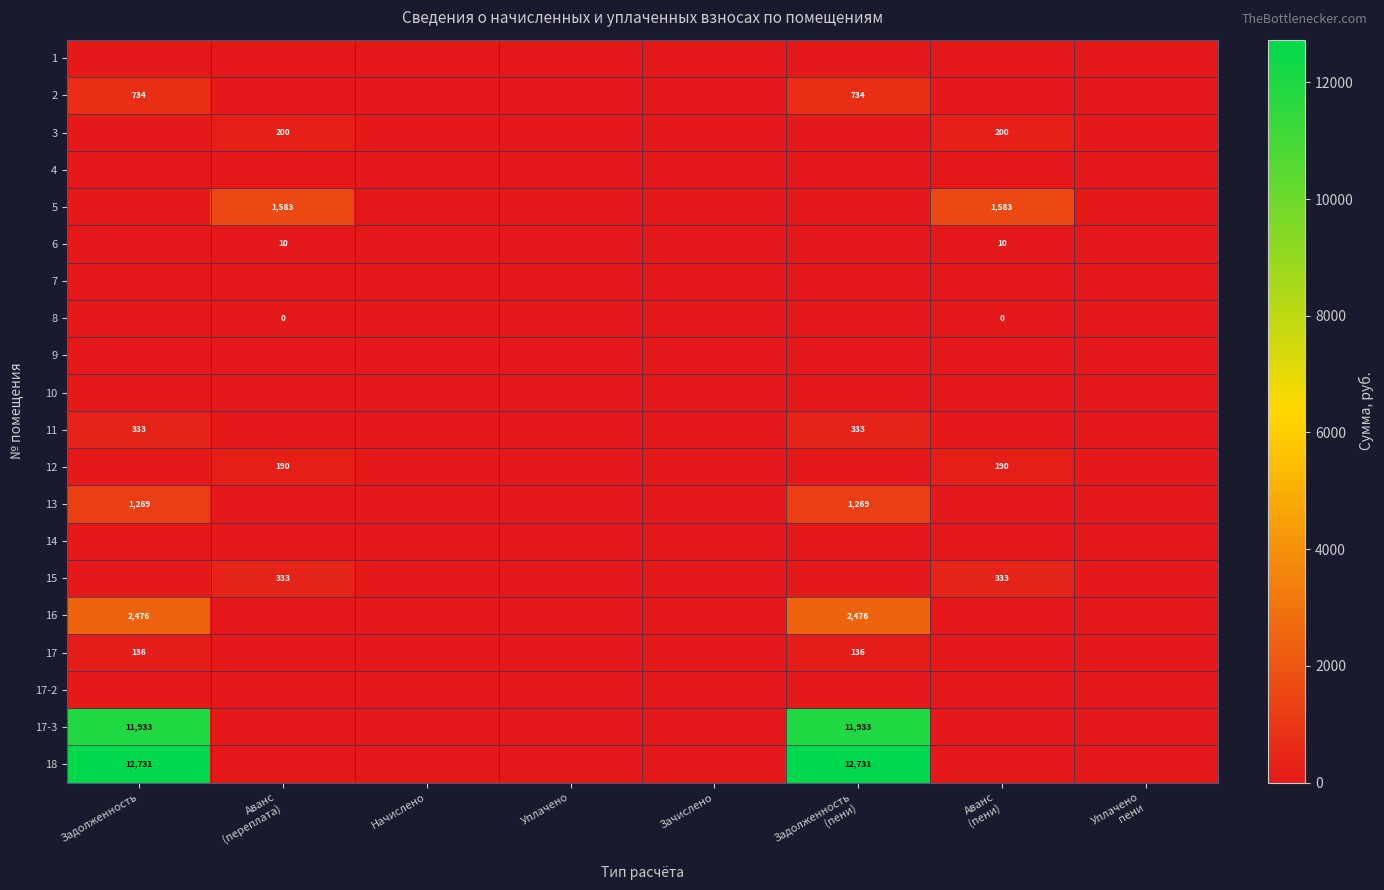

Is it true that 12 equals 0.0 at Зачислено?

True